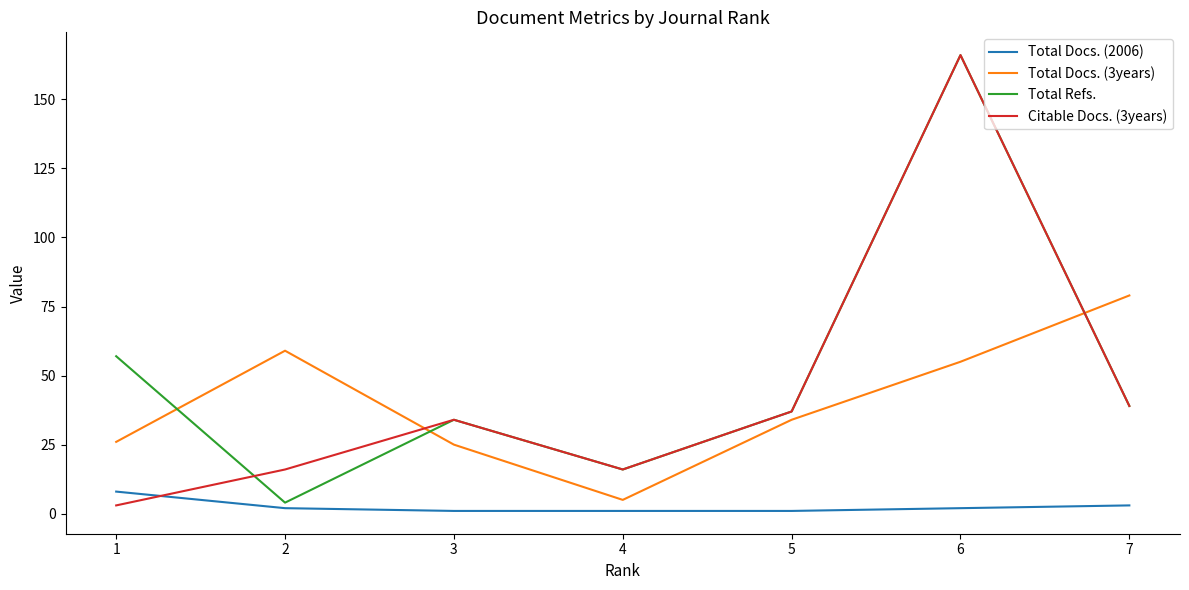

What is the total value across all series at 2?

81